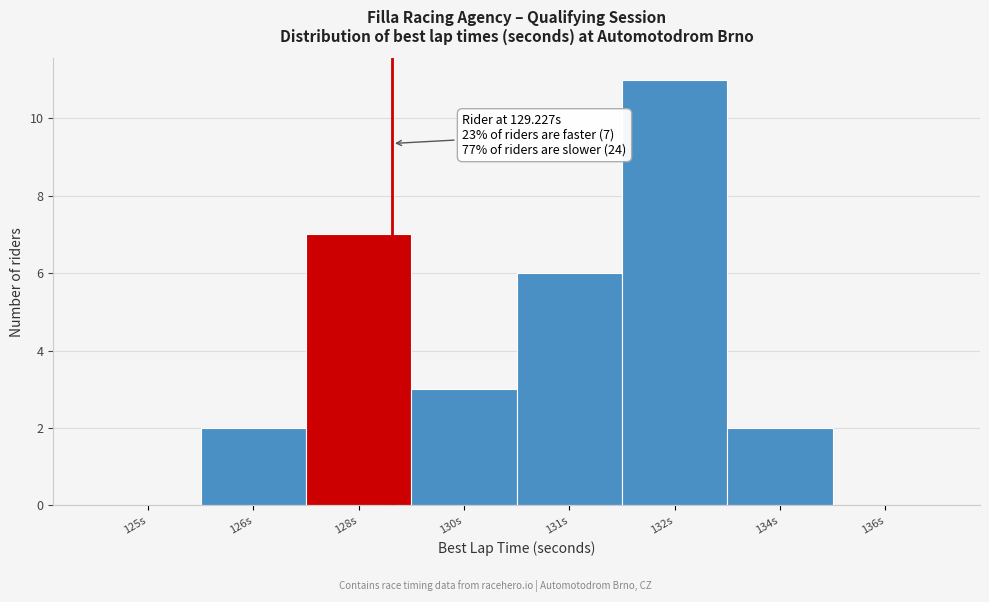

Reading left to right, transcribe all the data shown in this chart.

125s=0	126s=2	128s=7	130s=3	131s=6	132s=11	134s=2	136s=0